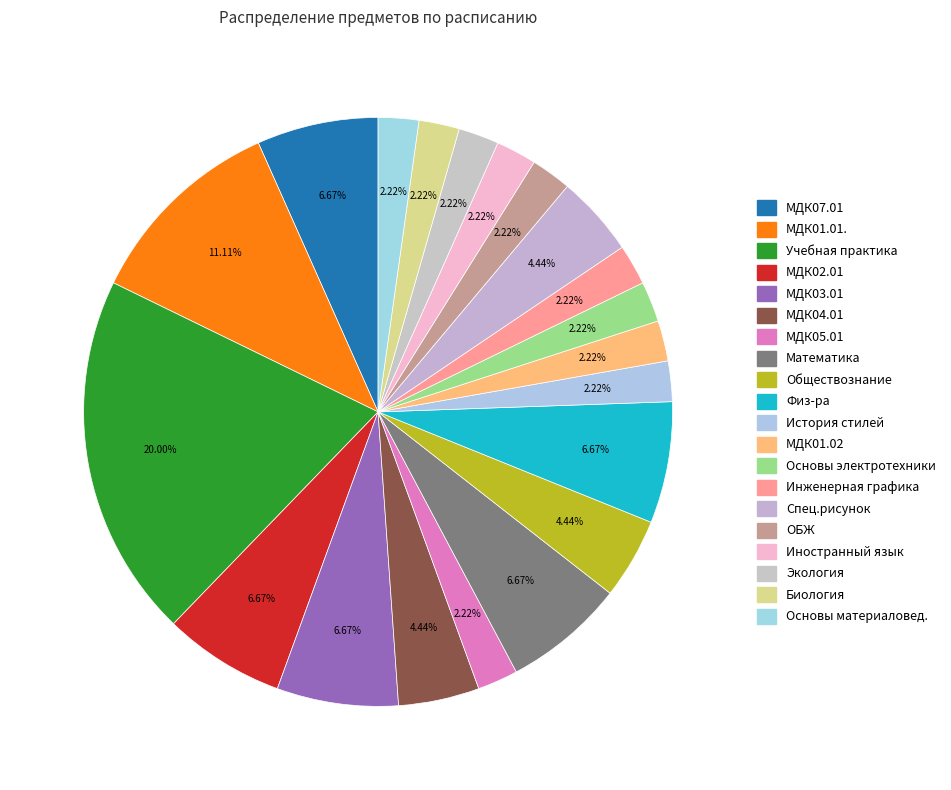

How many slices are in this pie chart?

20